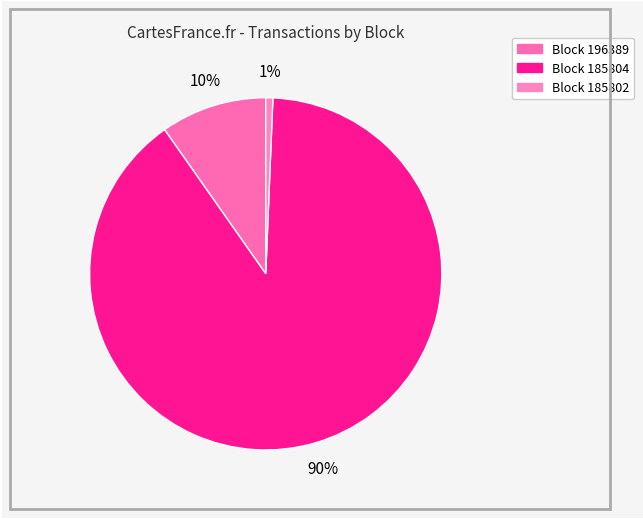

Is there a majority slice in this chart?

Yes